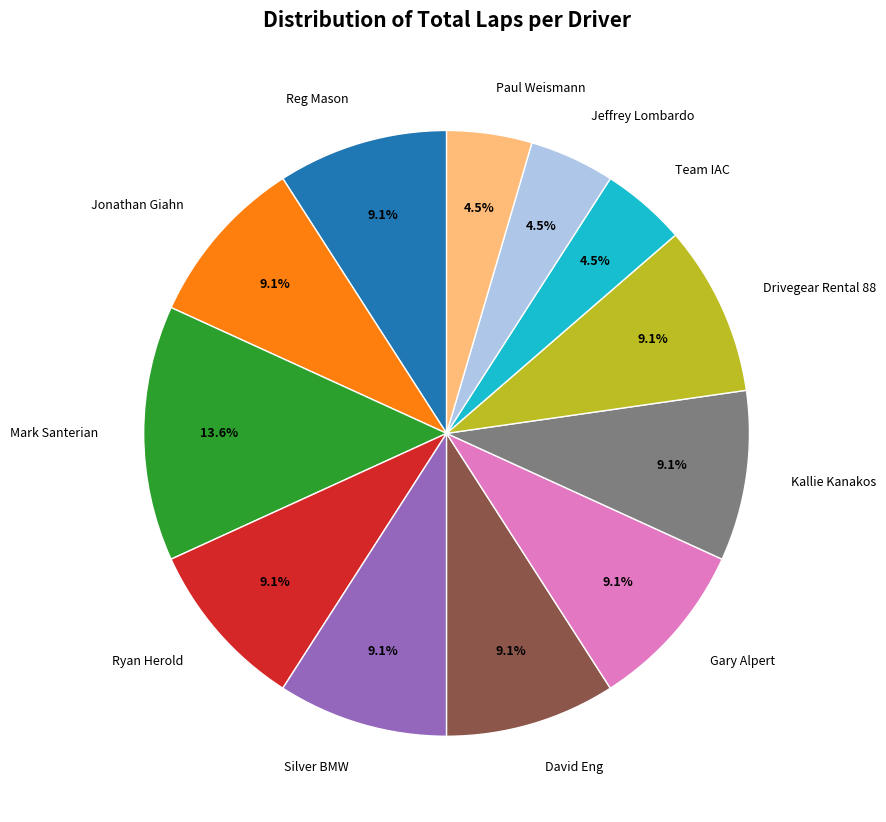

What is the largest slice in the pie chart?

Mark Santerian